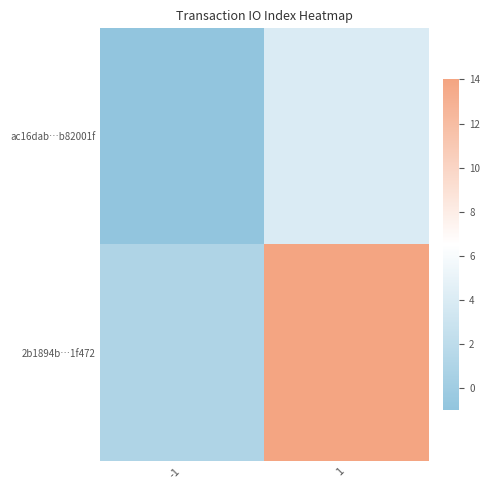

Which category has the lowest value across all series?

-1